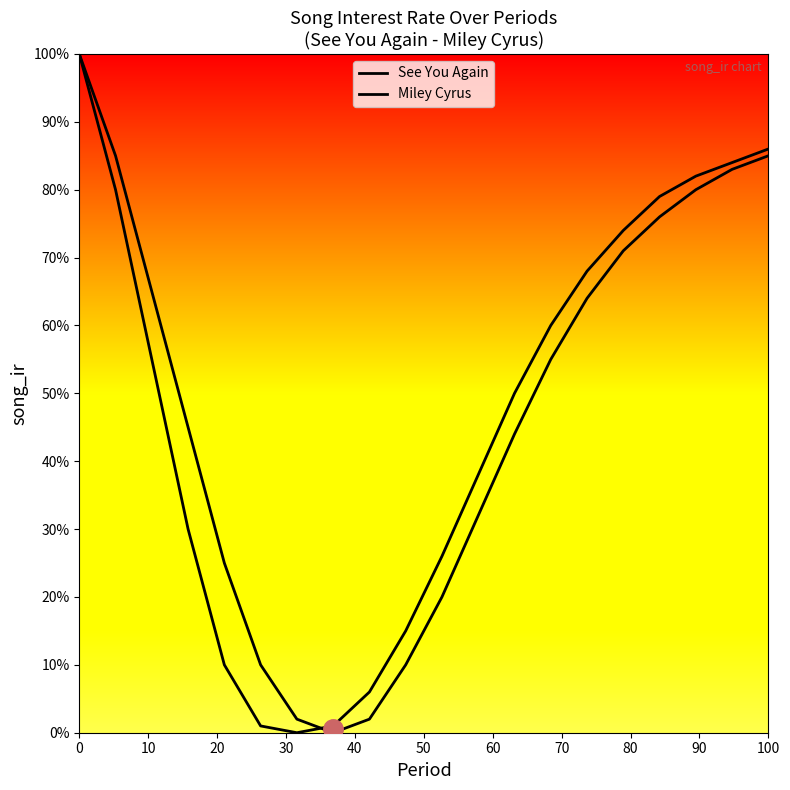

How many intersections are there between Miley Cyrus and See You Again?

1